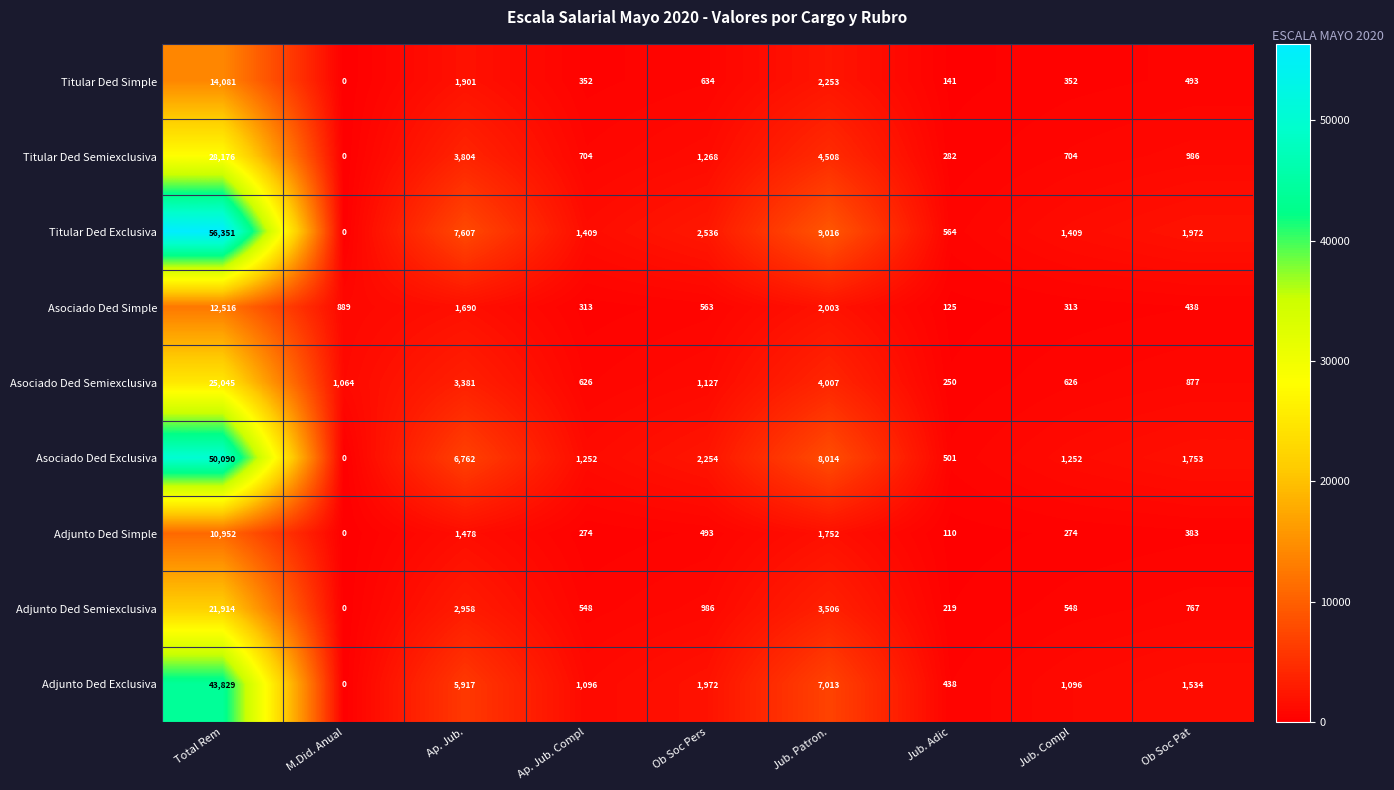

Between M.Did. Anual and Ob Soc Pers, which series saw the biggest shift?

Titular Ded Exclusiva